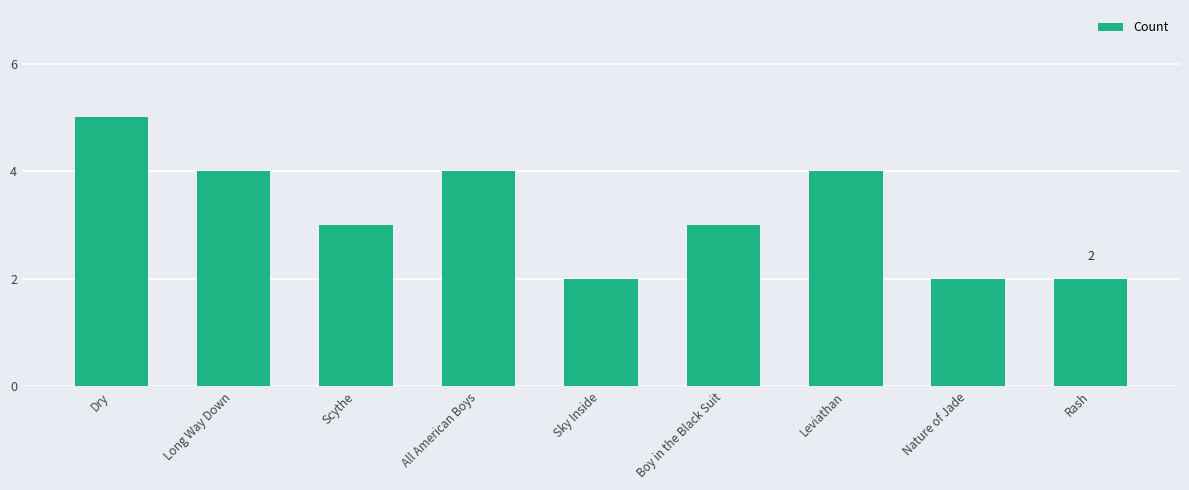

The chart shows a value of 3 at Sky Inside. True or false?

False